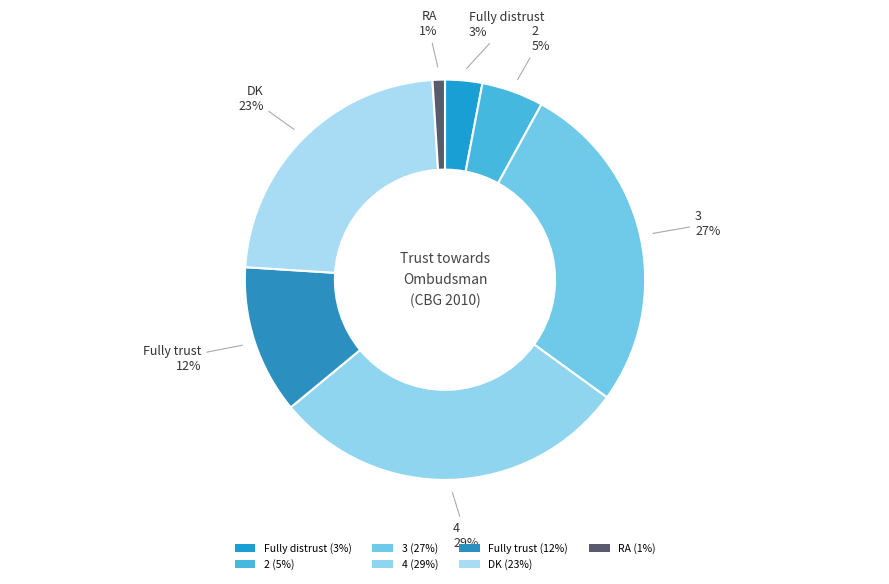

What percentage do 4 and 3 together represent?

56.0%